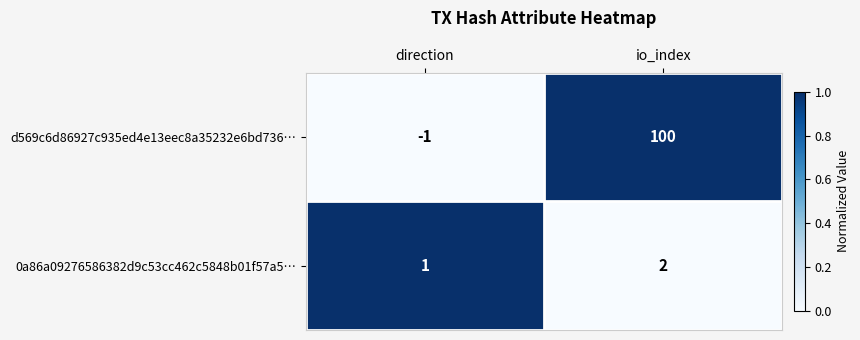

Is it true that d569c6d86927c935ed4e13eec8a35232e6bd736… equals 100 at io_index?

True